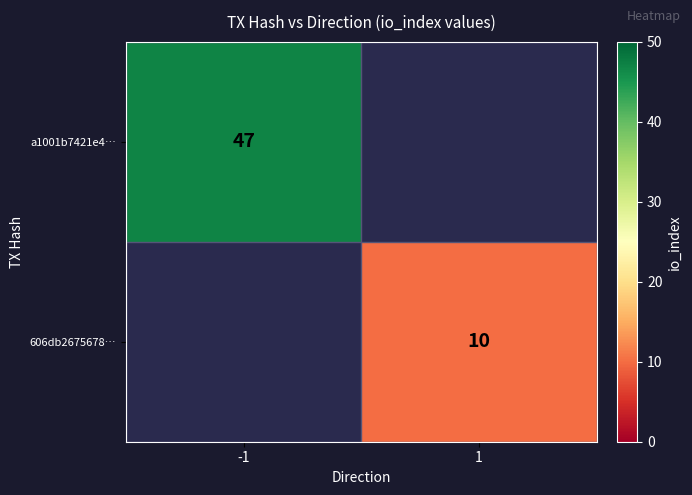

Is it true that 606db2675678… equals 10 at 1?

True